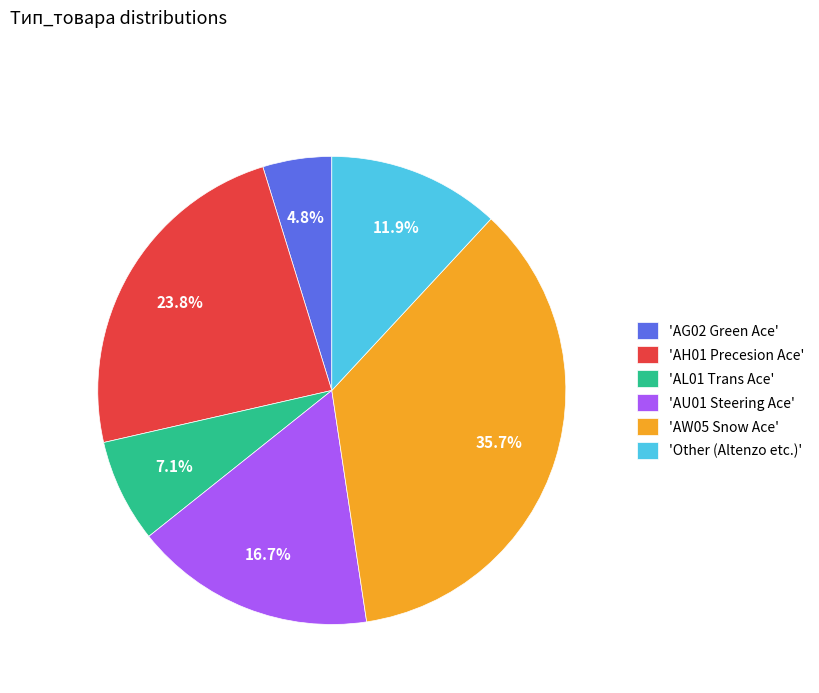

Between 'AW05 Snow Ace' and 'Other (Altenzo etc.)', which is larger?

'AW05 Snow Ace'